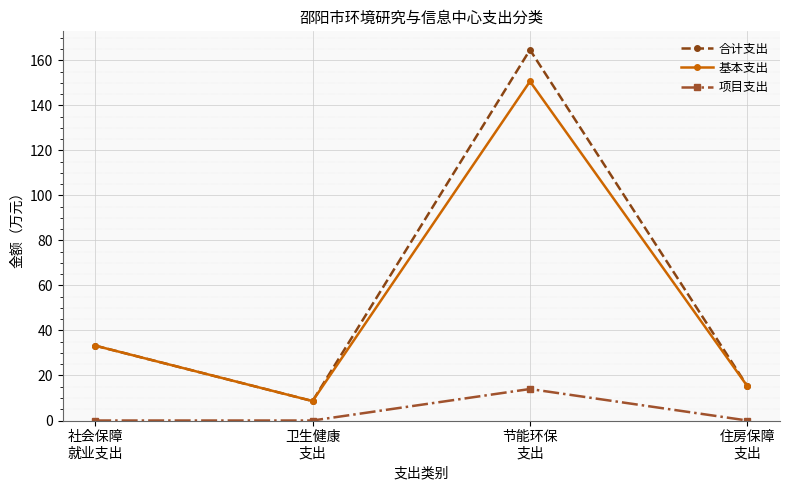

At which category is the sum across all series the highest?

节能环保
支出